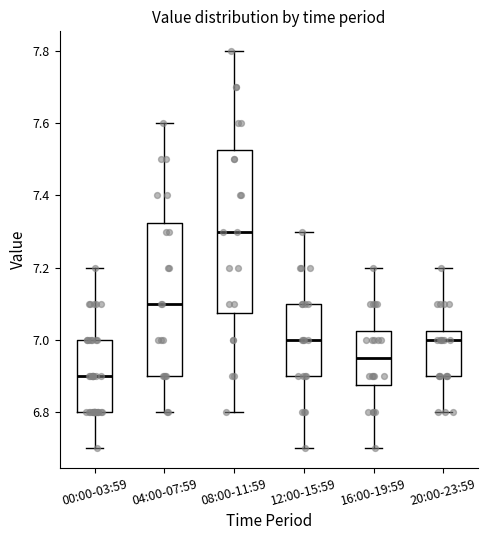

Reading left to right, transcribe this box plot: for each box, give where its median line is, the range the box spans, and where its two whiskers end, as read against the y-axis. The values are not printed on the chart, so give them approximately, as read against the axis.

00:00-03:59: median 6.90, box 6.80 to 7.00, whiskers 6.70 to 7.20
04:00-07:59: median 7.10, box 6.90 to 7.32, whiskers 6.80 to 7.60
08:00-11:59: median 7.30, box 7.08 to 7.52, whiskers 6.80 to 7.80
12:00-15:59: median 7.00, box 6.90 to 7.10, whiskers 6.70 to 7.30
16:00-19:59: median 6.96, box 6.88 to 7.02, whiskers 6.70 to 7.20
20:00-23:59: median 7.00, box 6.90 to 7.02, whiskers 6.80 to 7.20